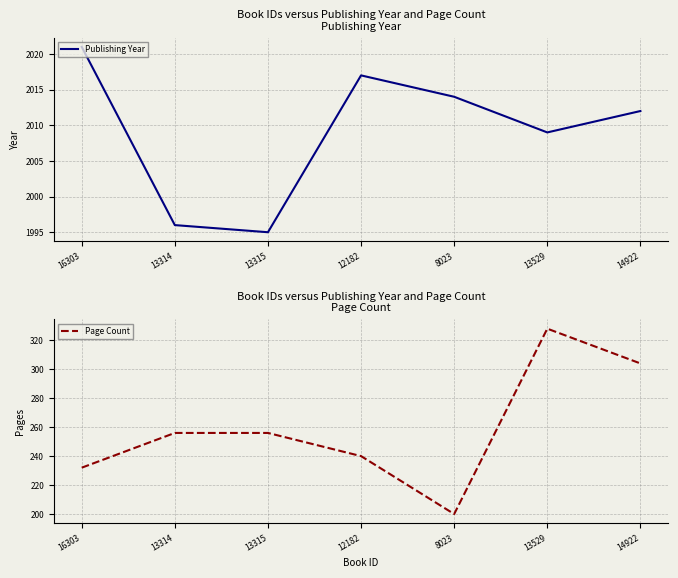

Rank the series at 13529 from highest to lowest value.

Publishing Year, Page Count